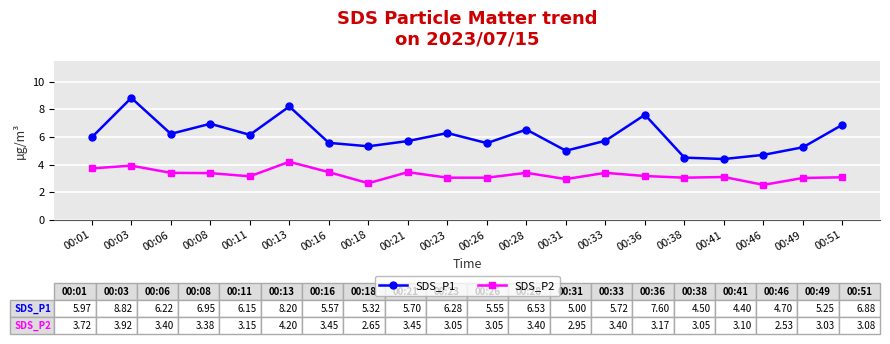

What is the average value of the SDS_P2 series?

3.3